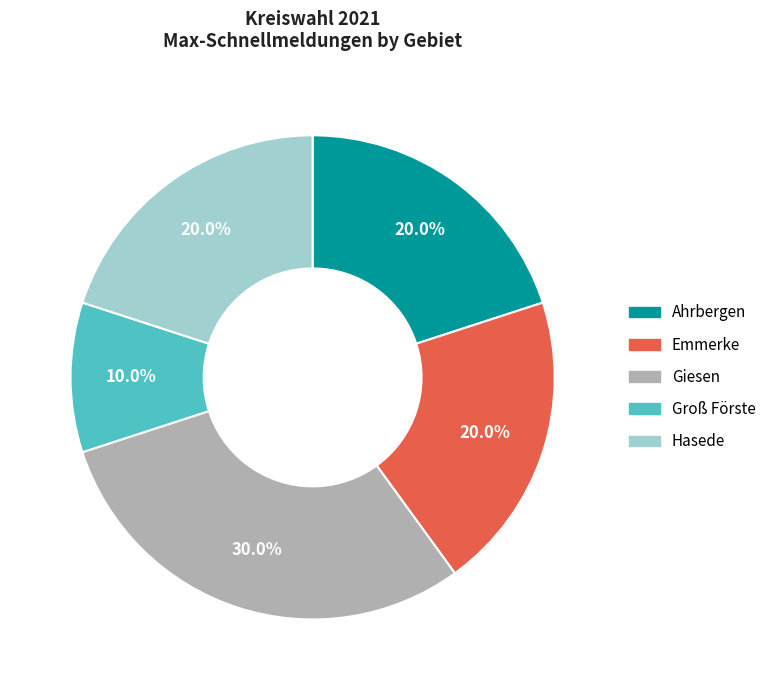

Does Hasede represent more than half of the total?

No